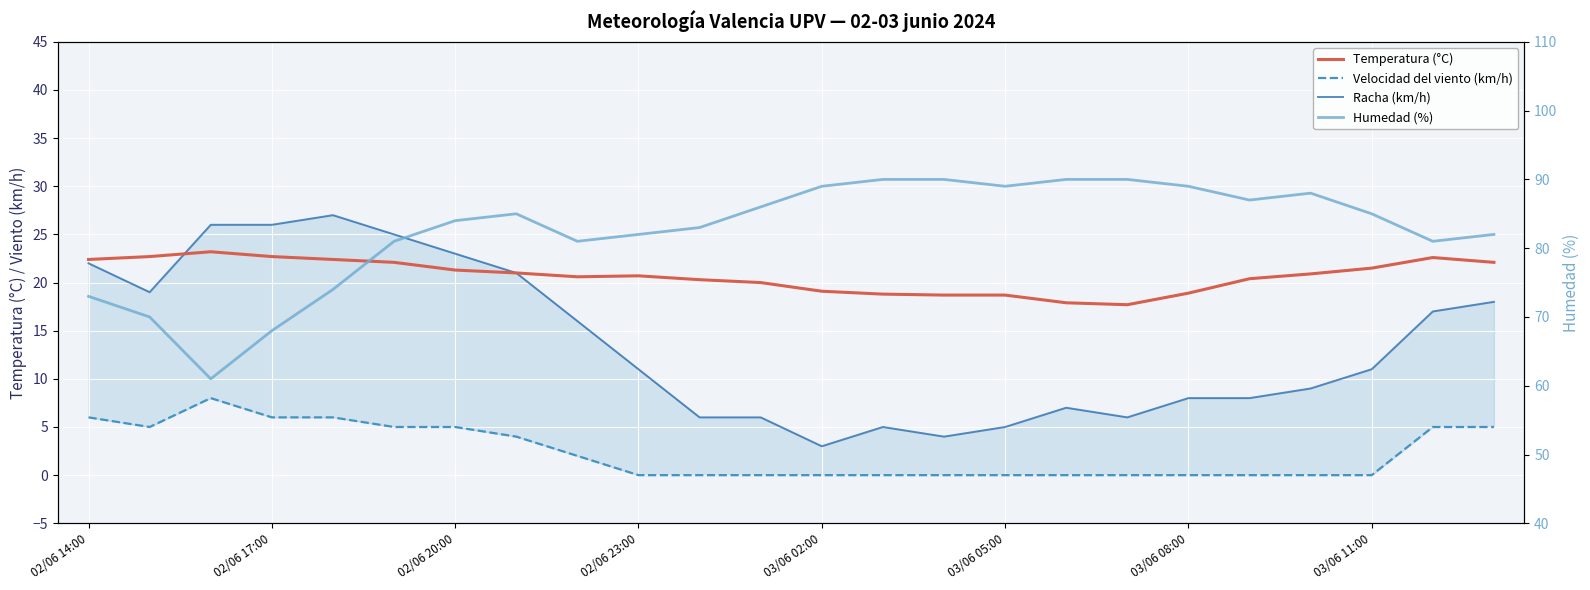

How many data points in Racha (km/h) are less than 11?

11